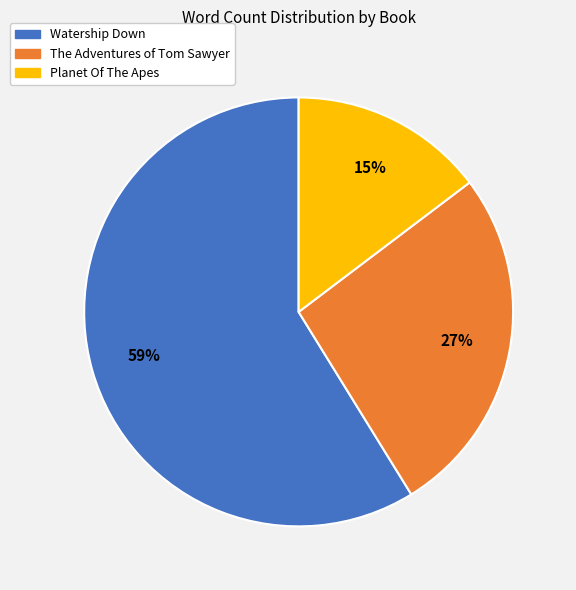

Approximately how many times larger is the value at The Adventures of Tom Sawyer compared to Planet Of The Apes?

1.8